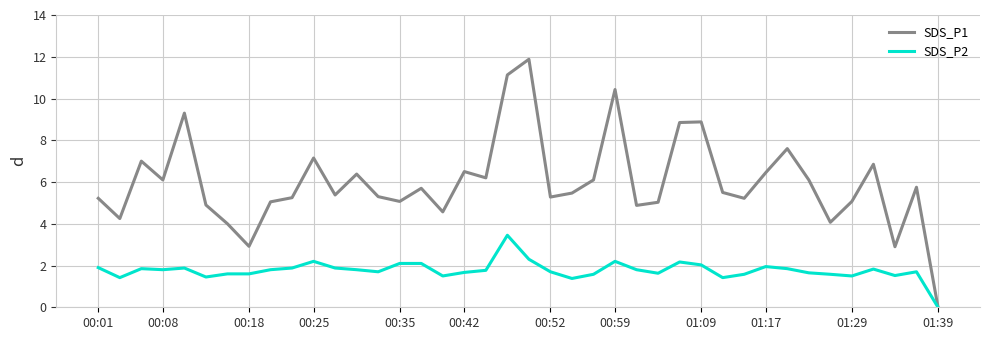

Which series has the widest spread of values?

SDS_P1